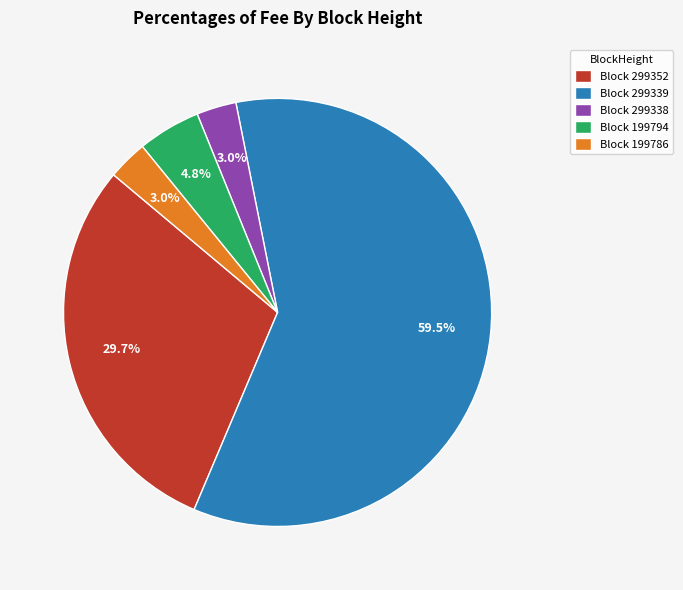

How many slices are in this pie chart?

5